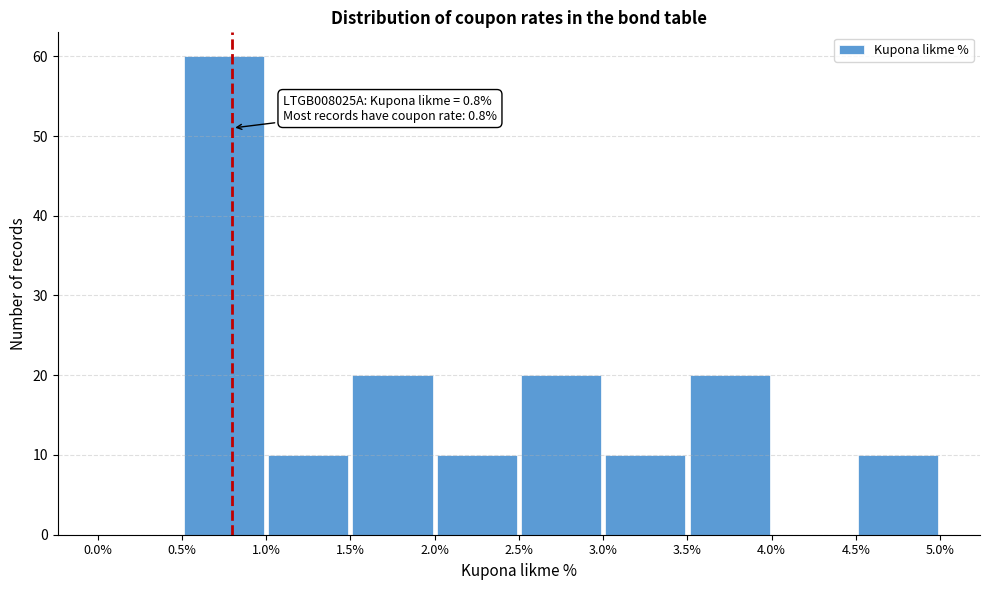

Which range on the x-axis has the tallest bar?

0.5% to 1.0%